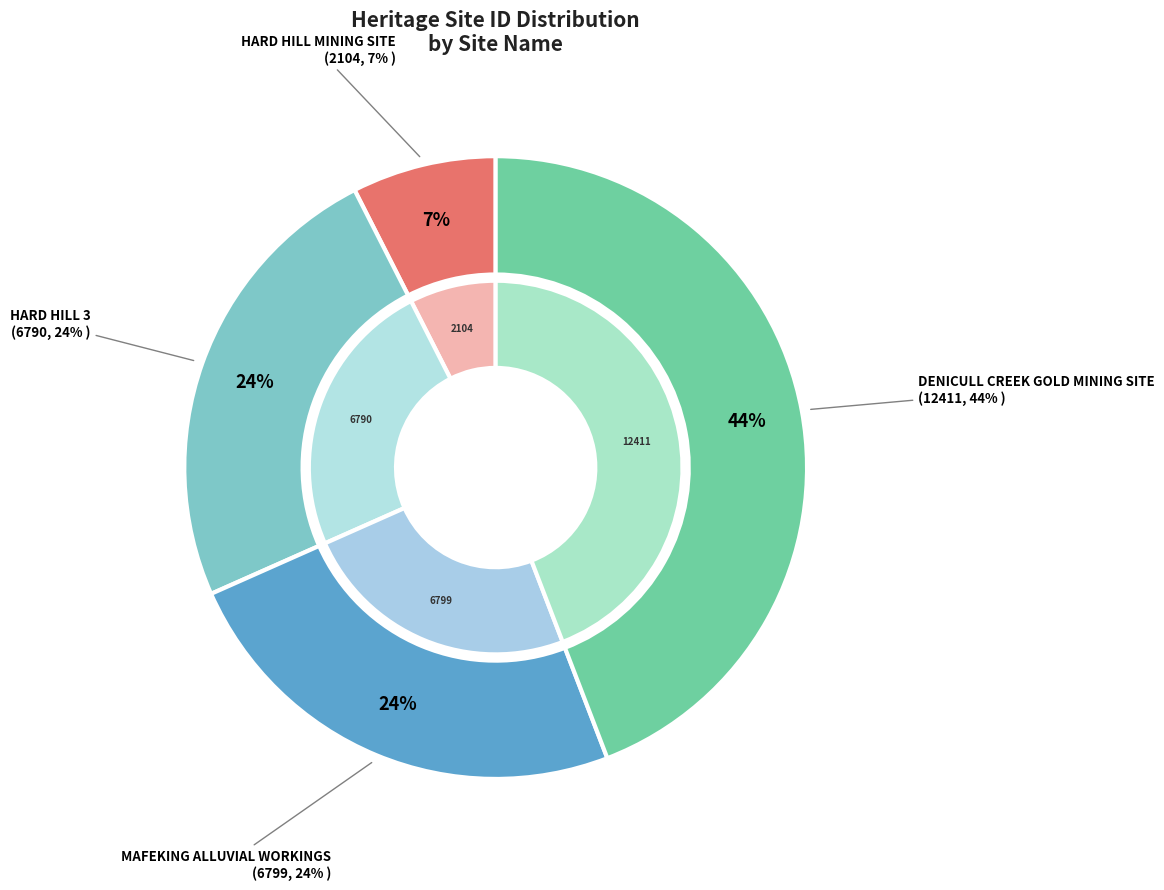

How much of the chart is everything except MAFEKING ALLUVIAL WORKINGS?

75.8%